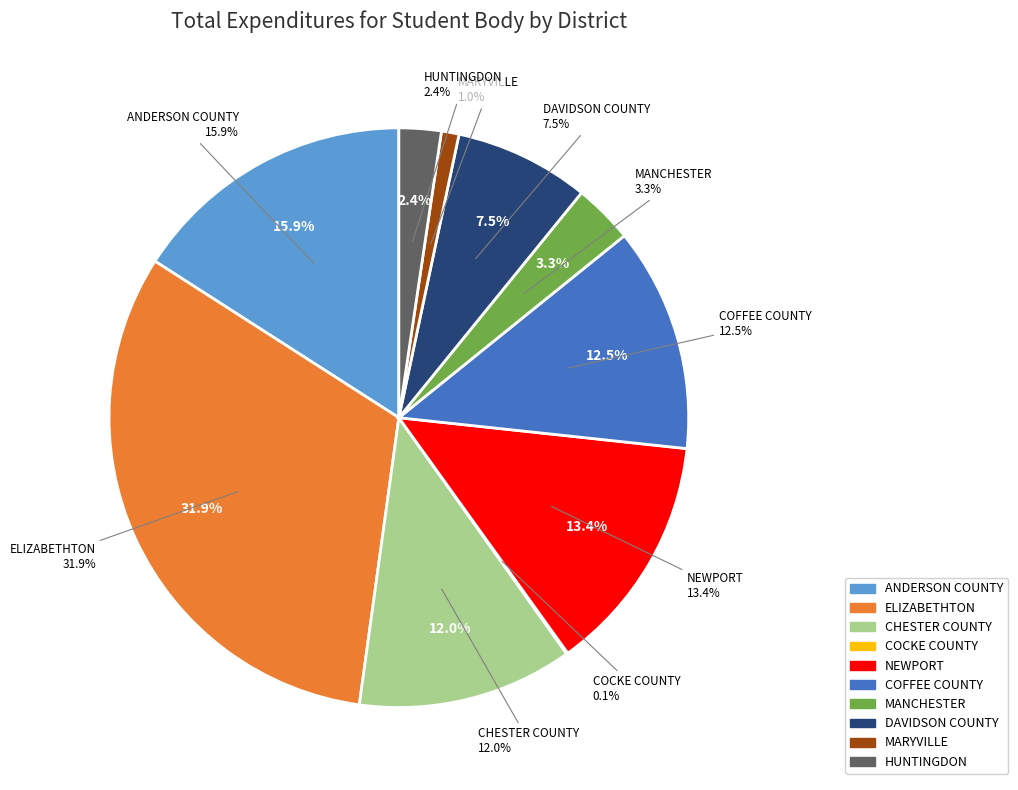

The MARYVILLE slice represents 13% of the pie. True or false?

False